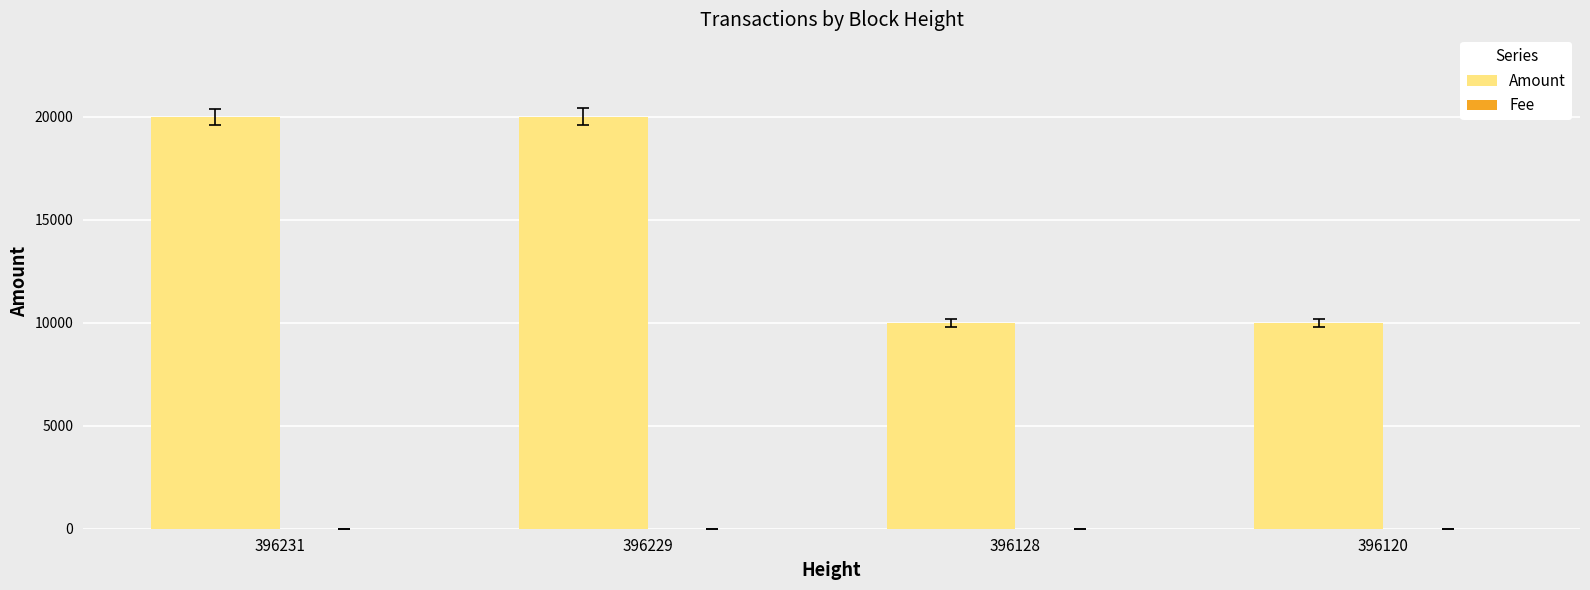

Which series has the largest total across all categories?

Amount